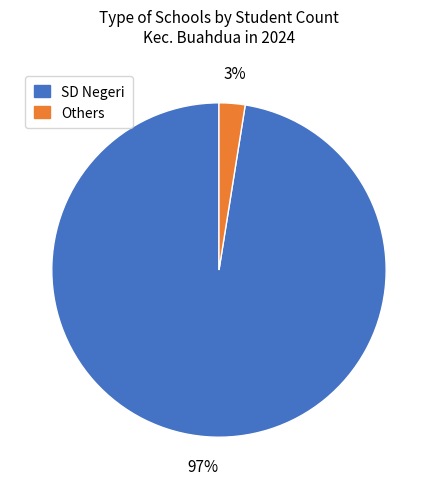

Does any single category account for the majority?

Yes